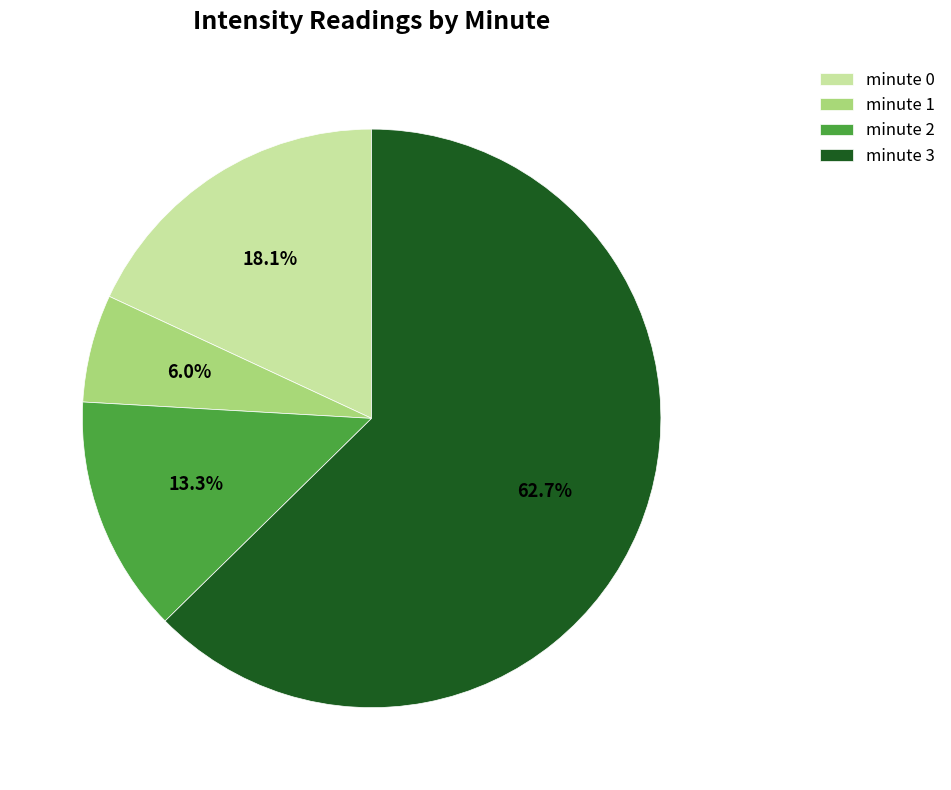

To the nearest percent, what is the combined percentage of minute 3 and minute 1?

69%